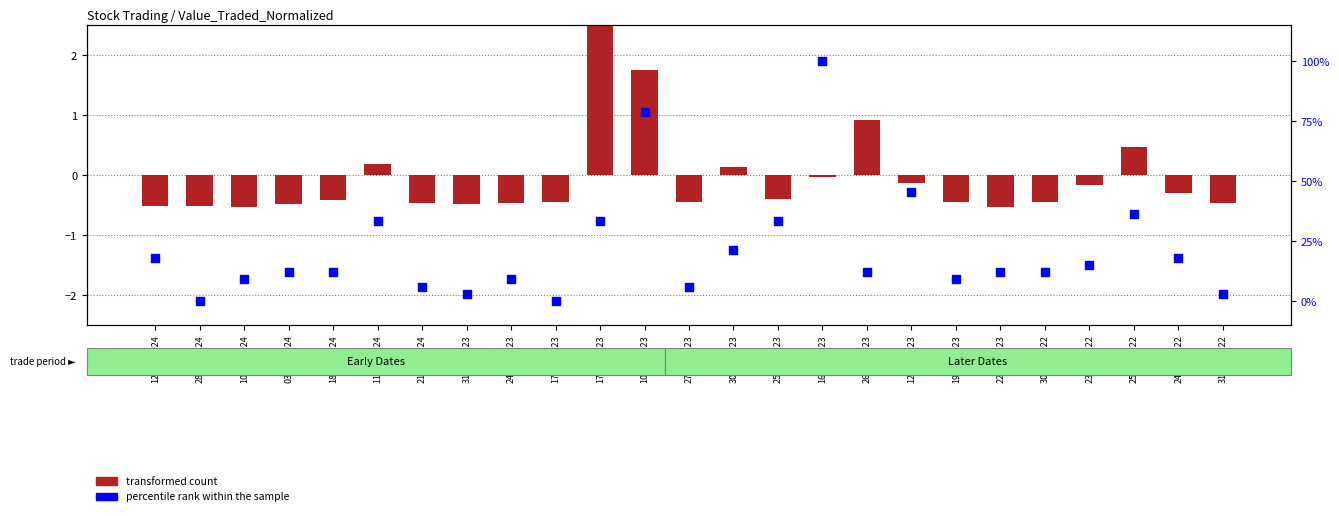

Which series contains the lowest Y value?

transformed count